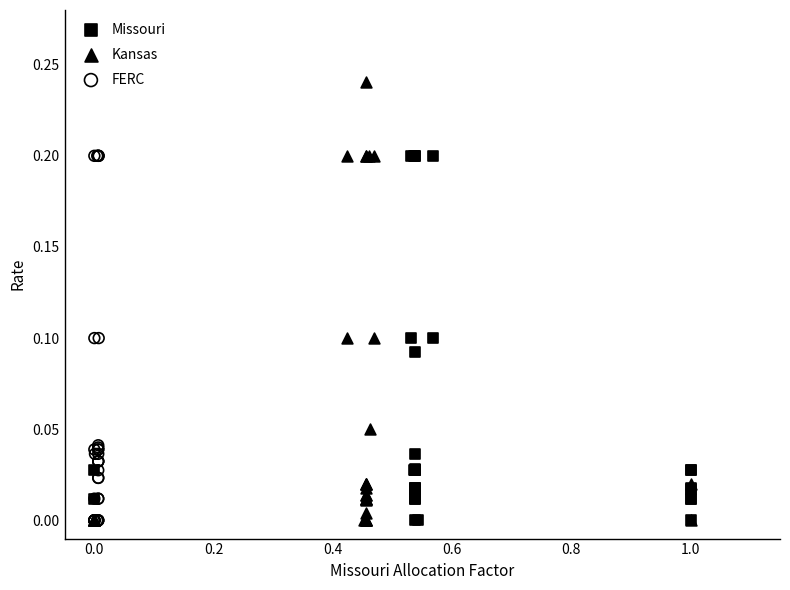

Which series reaches the maximum Y coordinate?

Kansas